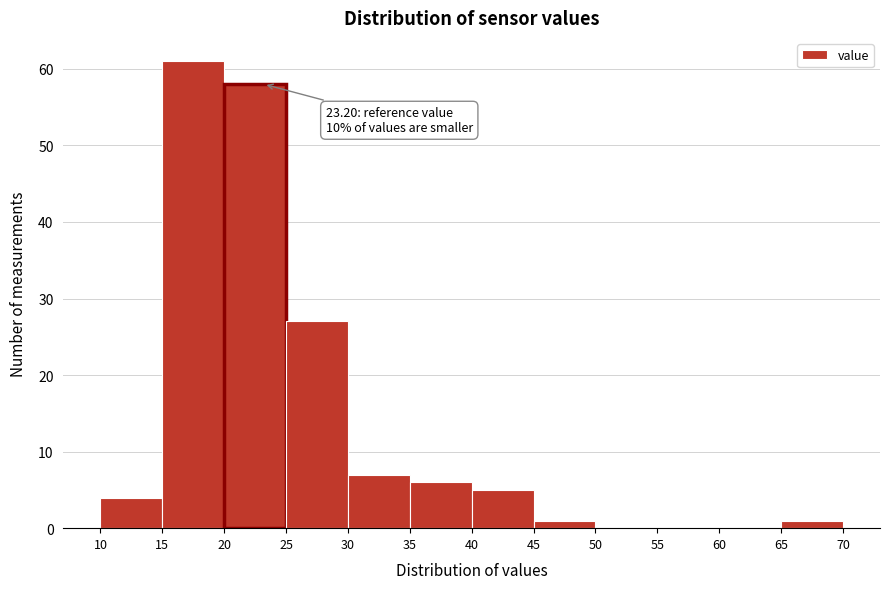

Over which range of the x-axis is the bar tallest?

15 to 20